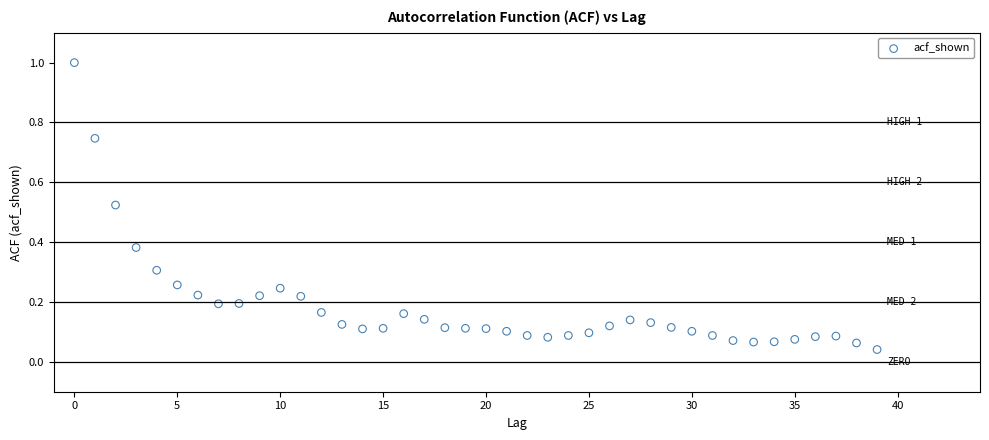

What is the range of Y values (max minus min)?

1.0